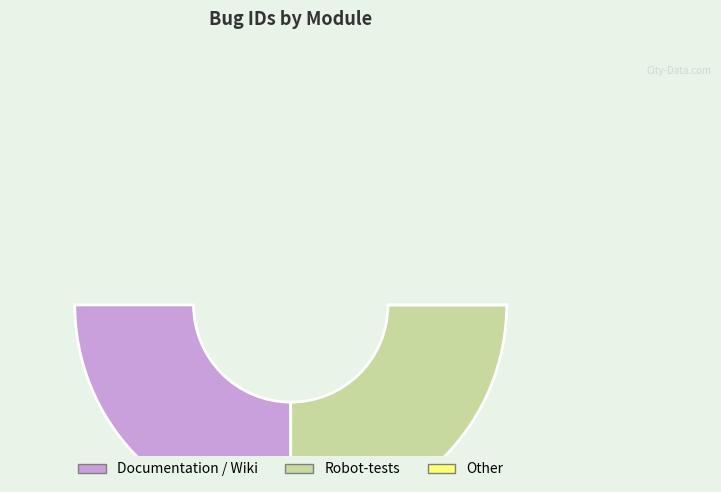

Which has a higher value, Robot-tests or Documentation / Wiki?

Robot-tests